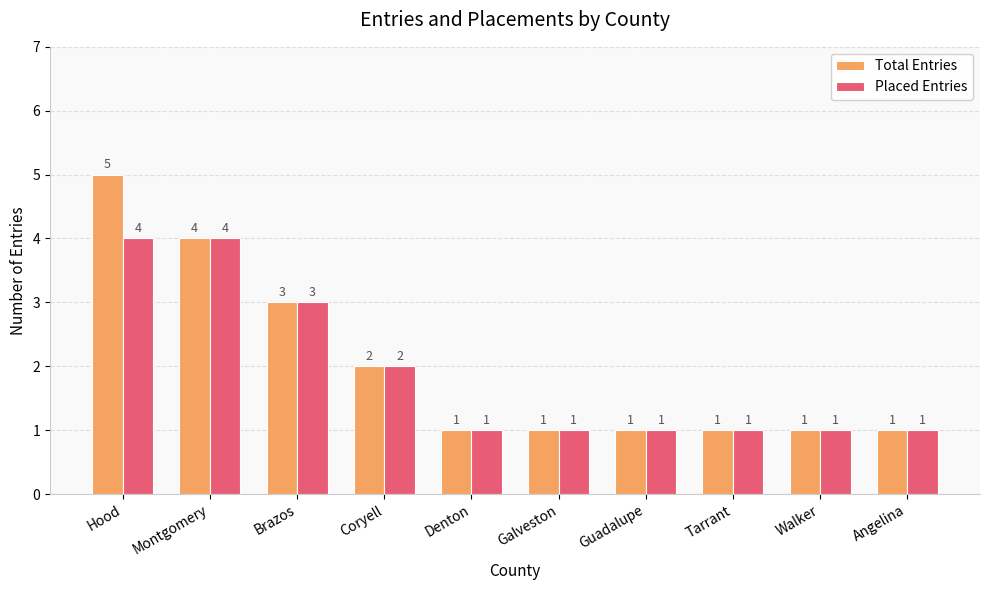

What is the label of the 1st bar from the left?

Hood